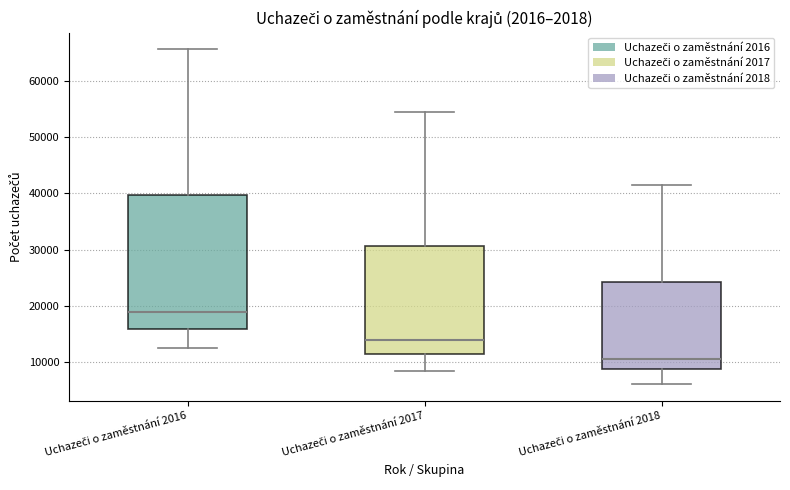

Reading left to right, transcribe this box plot: for each box, give where its median line is, the range the box spans, and where its two whiskers end, as read against the y-axis. The values are not printed on the chart, so give them approximately, as read against the axis.

Uchazeči o zaměstnání 2016: median 19000, box 16000 to 40000, whiskers 12000 to 66000
Uchazeči o zaměstnání 2017: median 14000, box 11000 to 31000, whiskers 8000 to 54000
Uchazeči o zaměstnání 2018: median 11000, box 9000 to 24000, whiskers 6000 to 41000